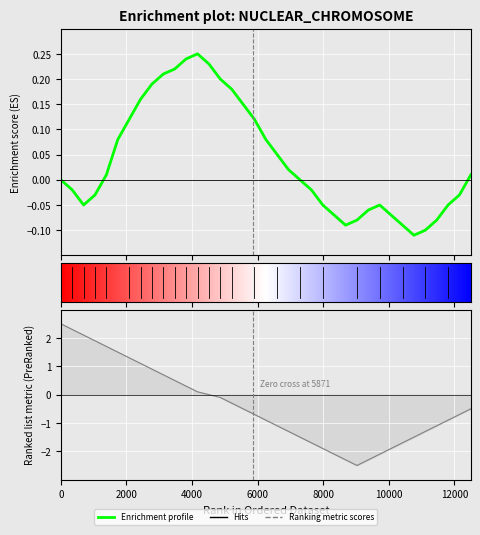

How many groups of bars are there?

37